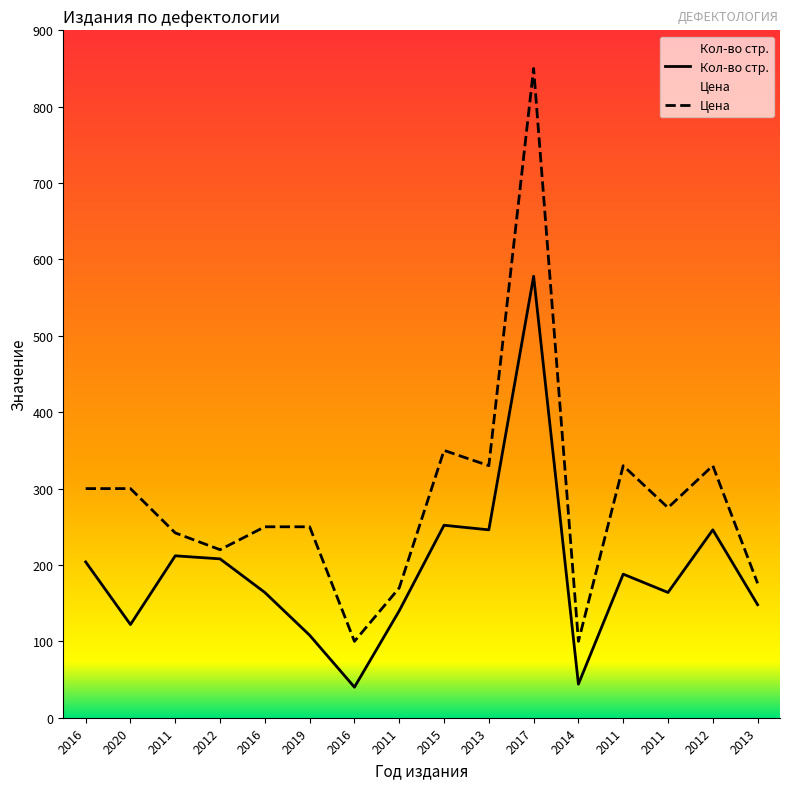

What is the difference between the maximum and second lowest values in the Цена series?

750